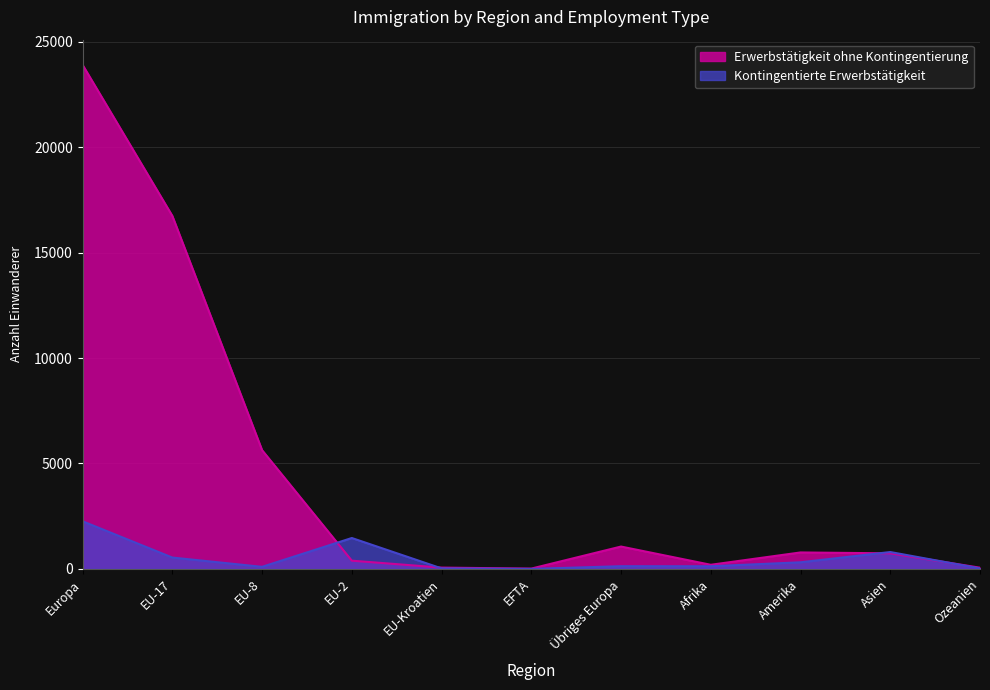

What are all the series names shown in the legend?

Erwerbstätigkeit ohne Kontingentierung, Kontingentierte Erwerbstätigkeit